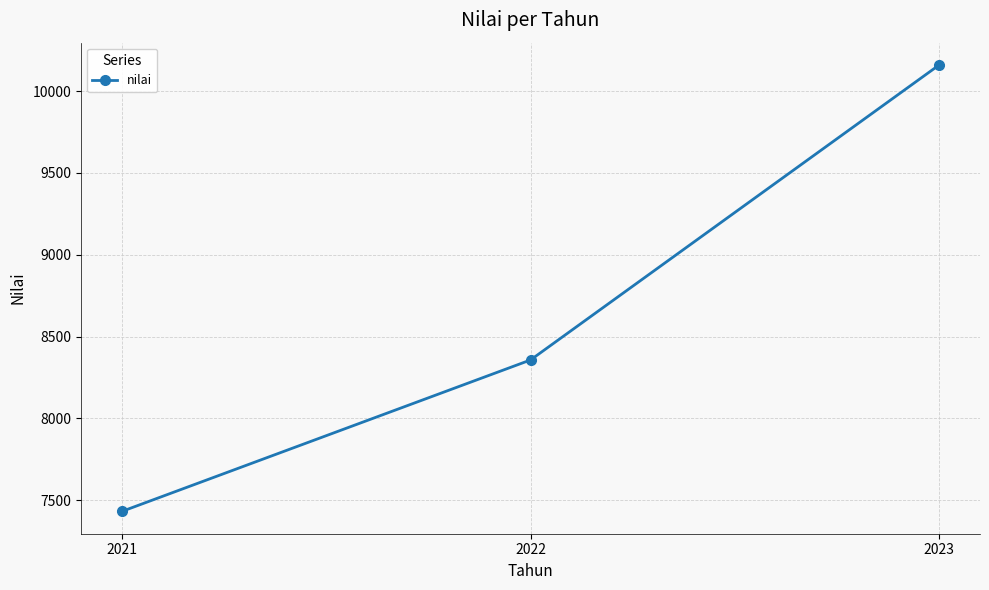

What is the average value?

8649